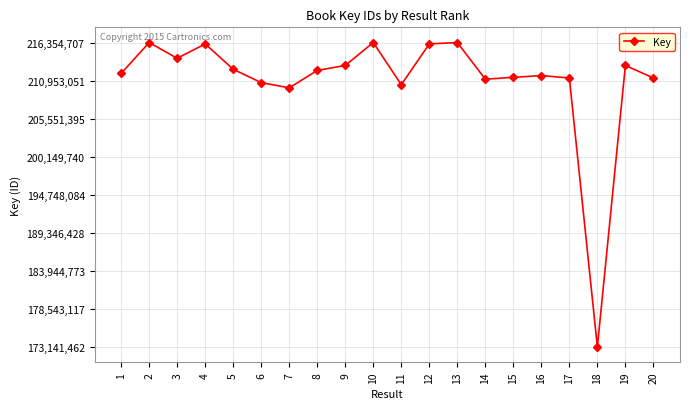

What value does the data have at 19, to the nearest 100?

213104400